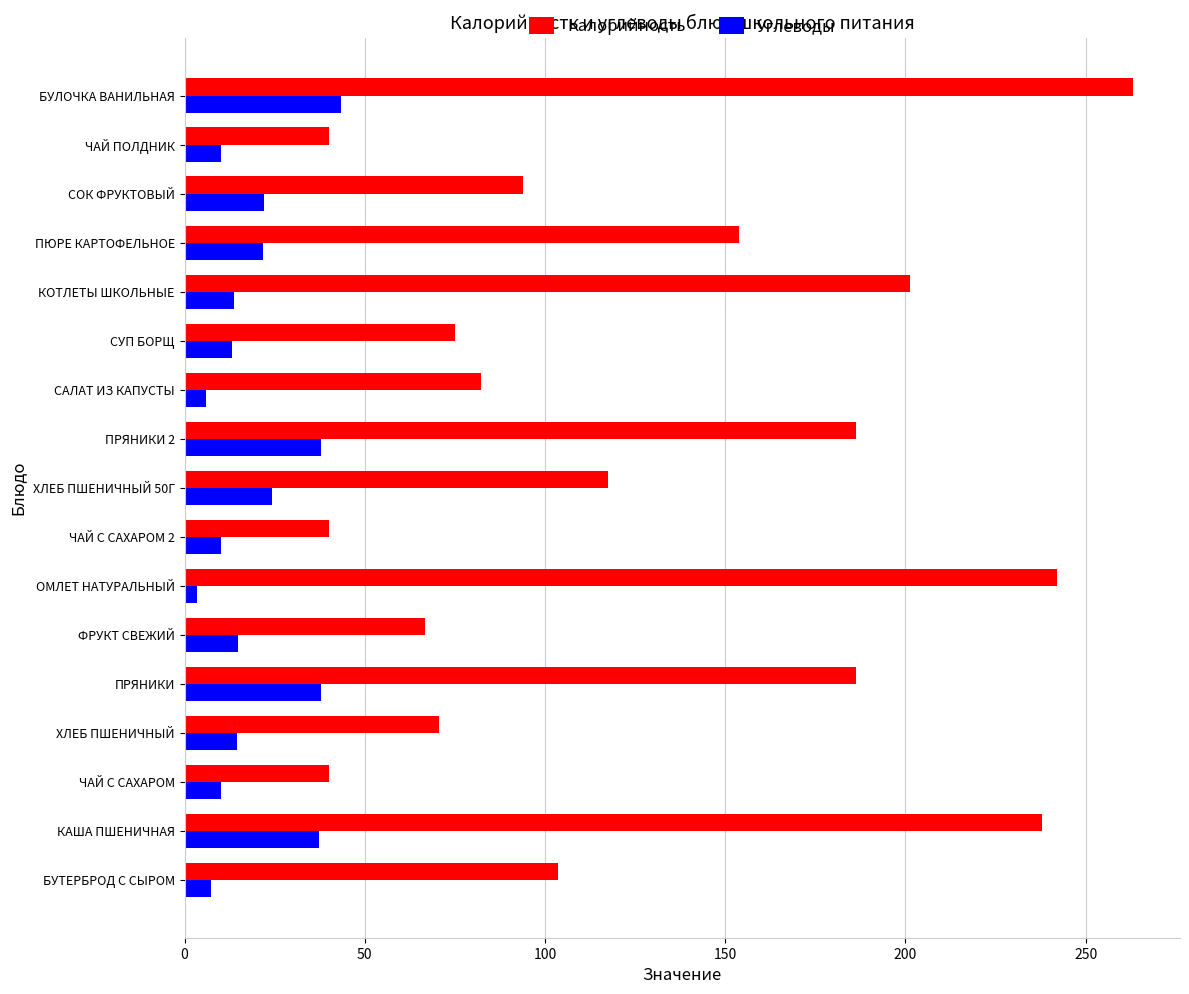

List the series in order of their overall mean, highest first.

Калорийность, Углеводы